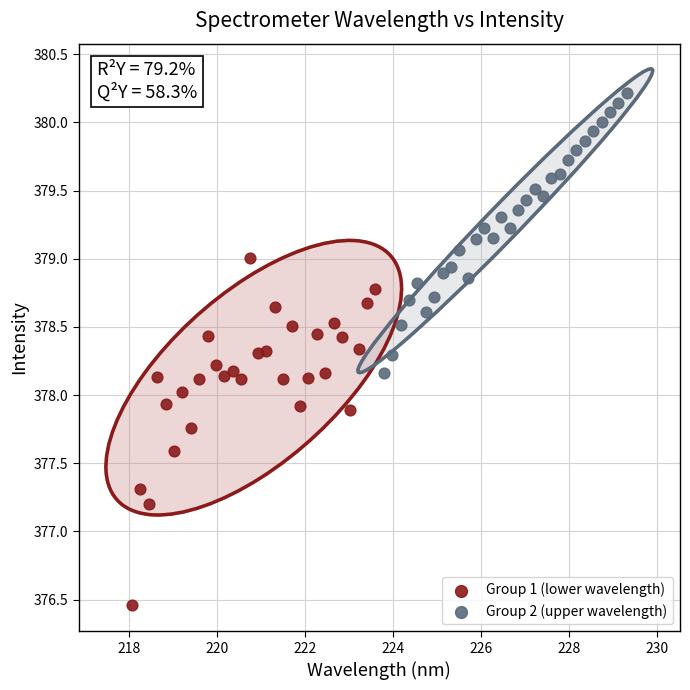

Which series reaches the maximum Y coordinate?

Group 2 (upper wavelength)